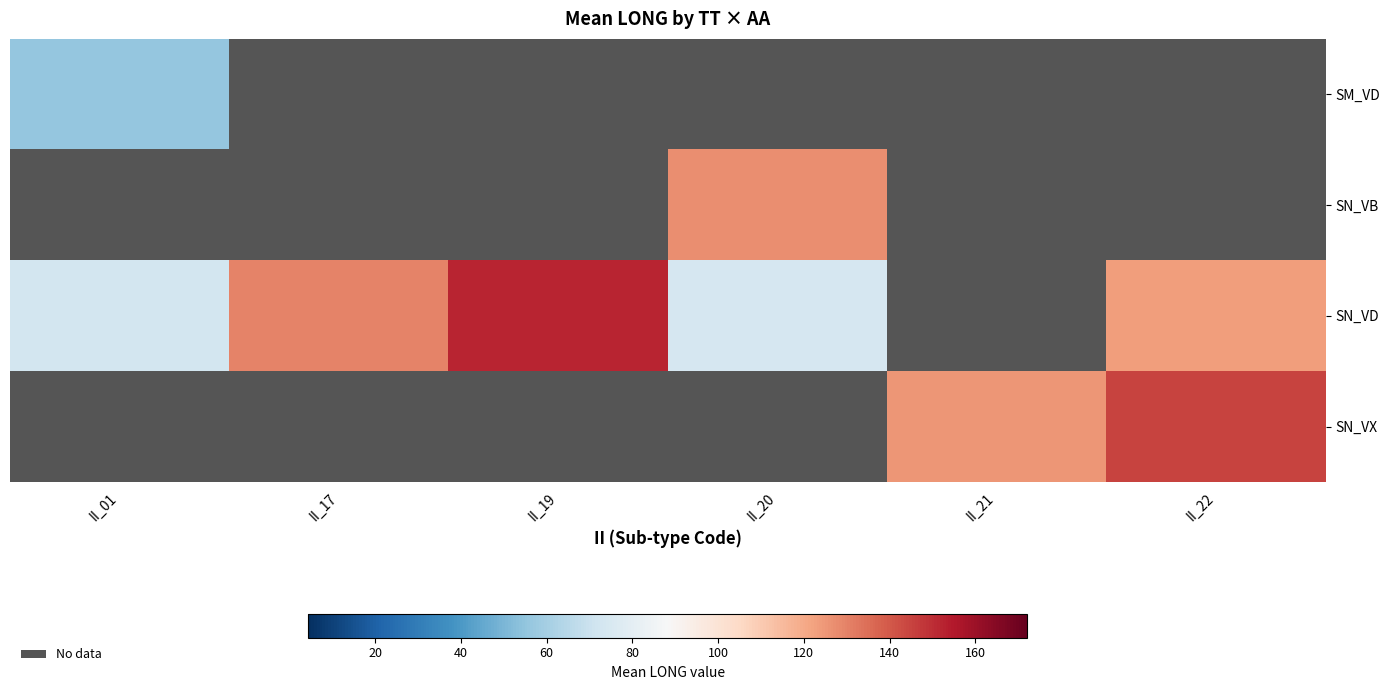

At which category does the chart reach its minimum across all series?

II_01